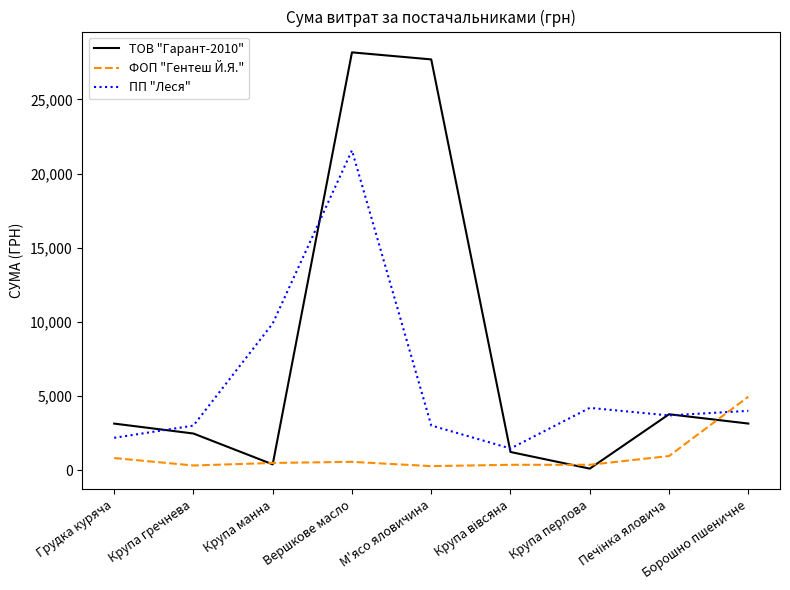

True or false: ФОП "Гентеш Й.Я." and ПП "Леся" cross at least once.

True